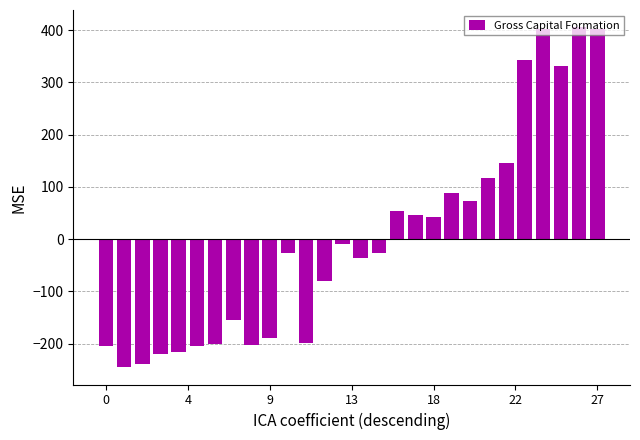

How many values are below zero?

16